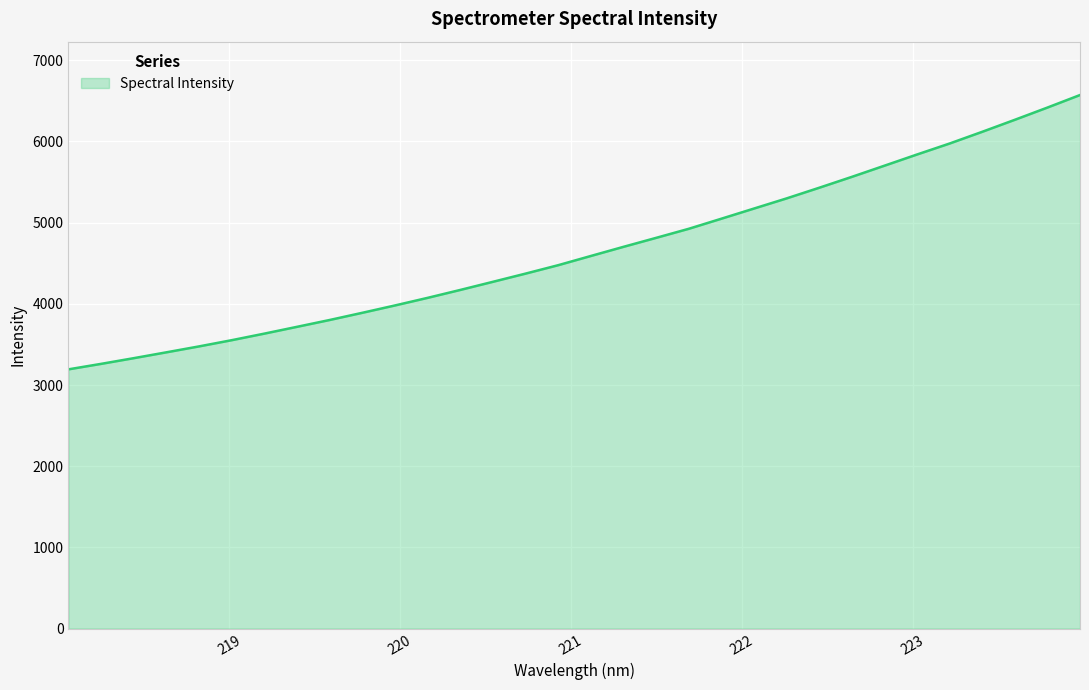

What is the difference between the maximum and minimum values?

3378.7